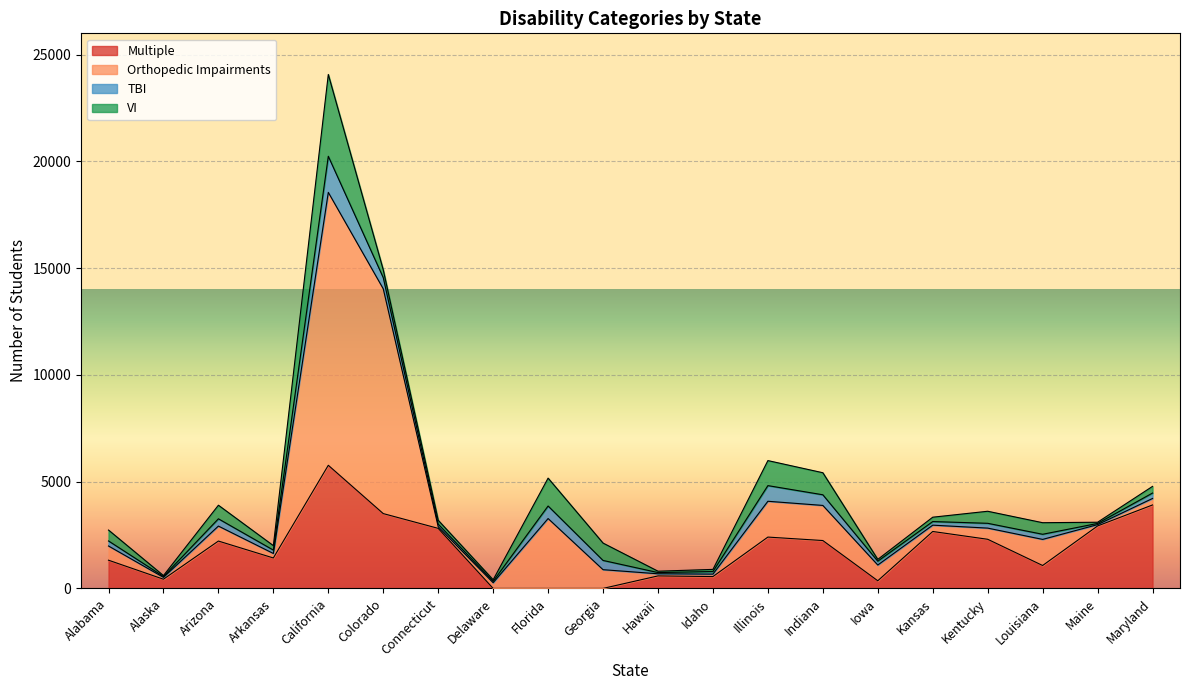

What are all the series names shown in the legend?

Multiple, Orthopedic Impairments, TBI, VI